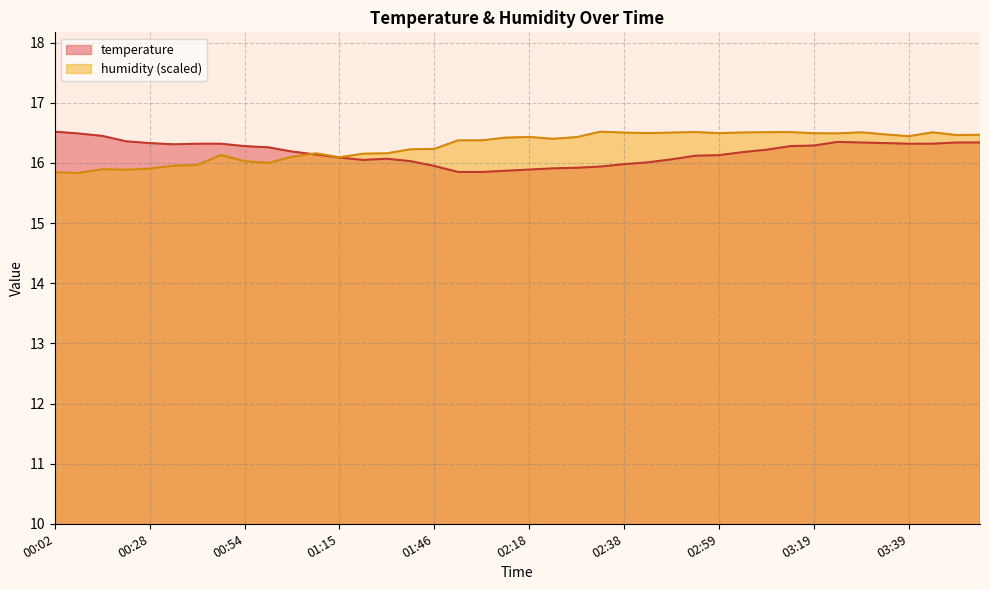

How many interior local valleys does the temperature series have?

2